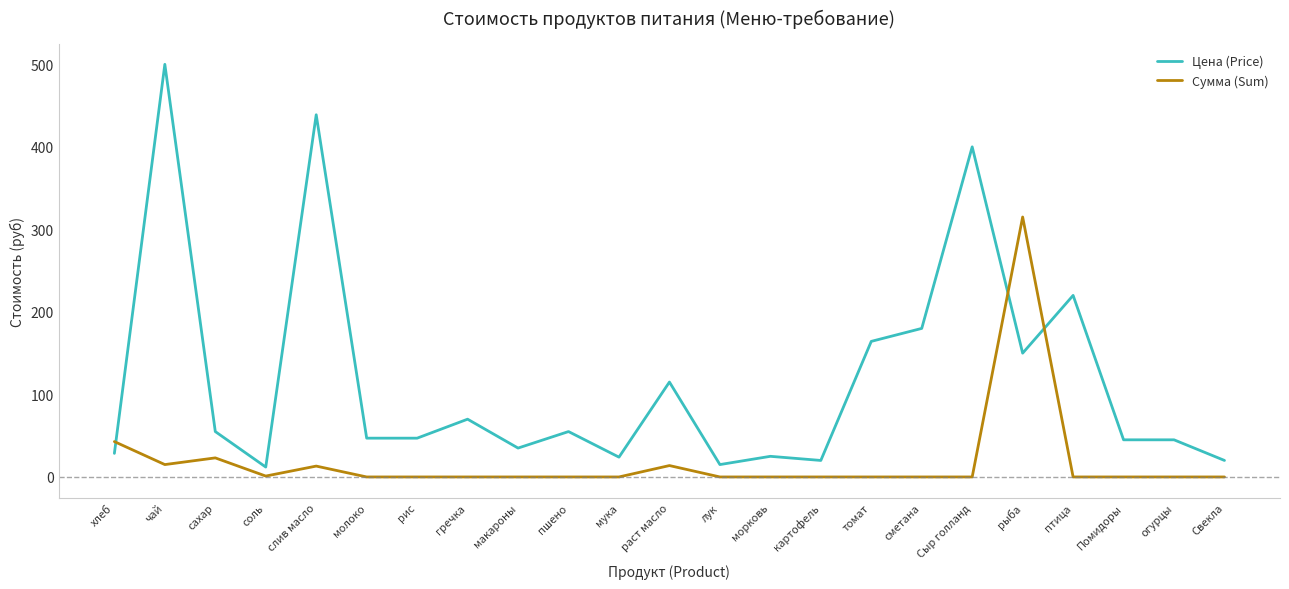

What position from the right is гречка?

16